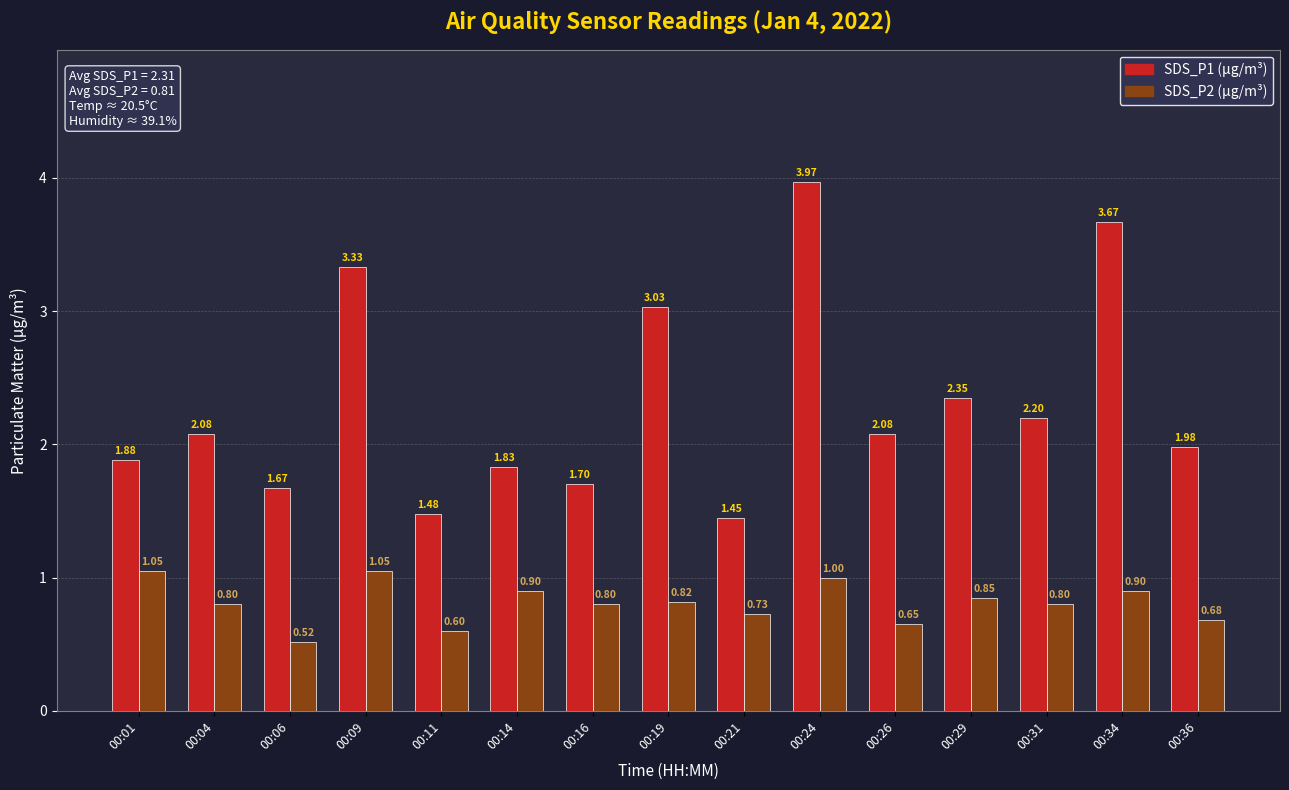

How many groups of bars are there?

15